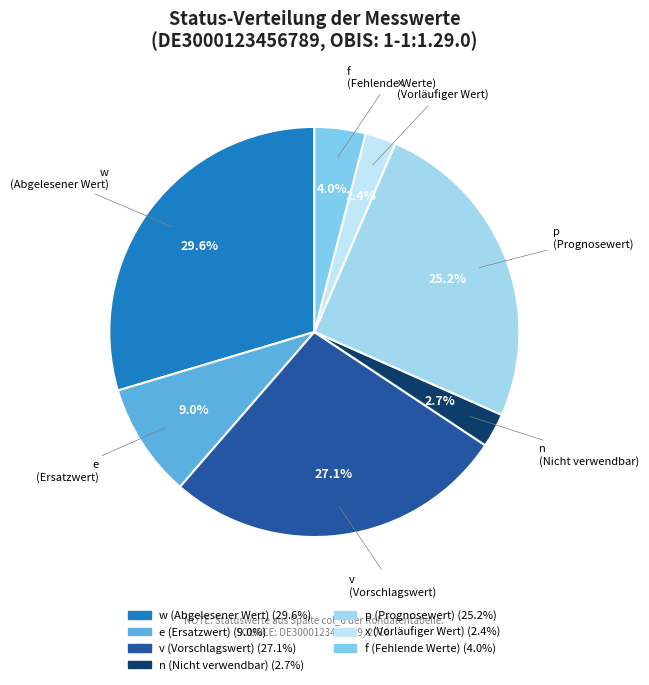

Count the number of slices in the pie.

7